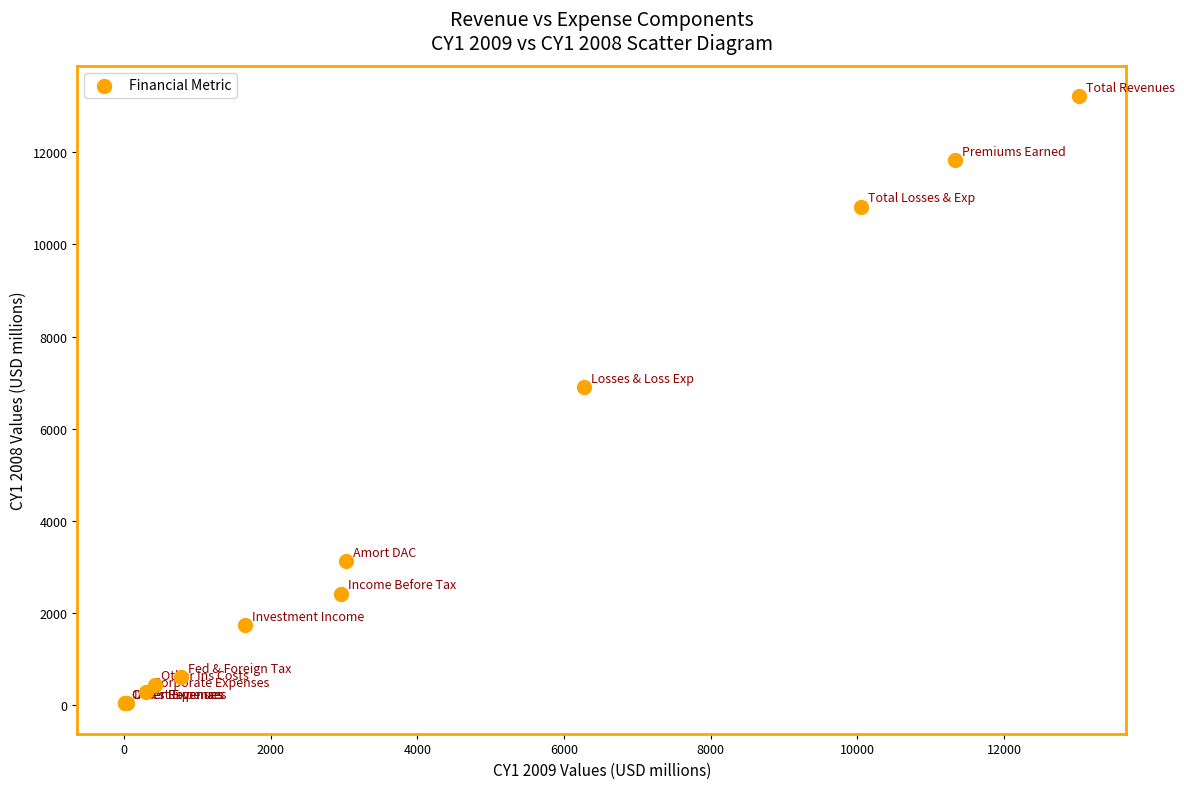

What Y value in the scatter plot is closest to 6626?

6898